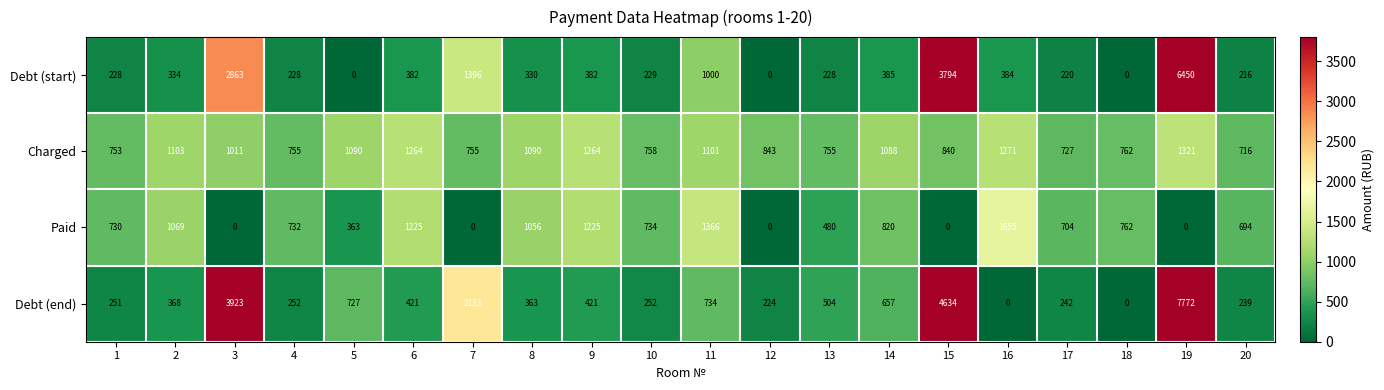

What is the spread (max minus min) of values at 17?

507